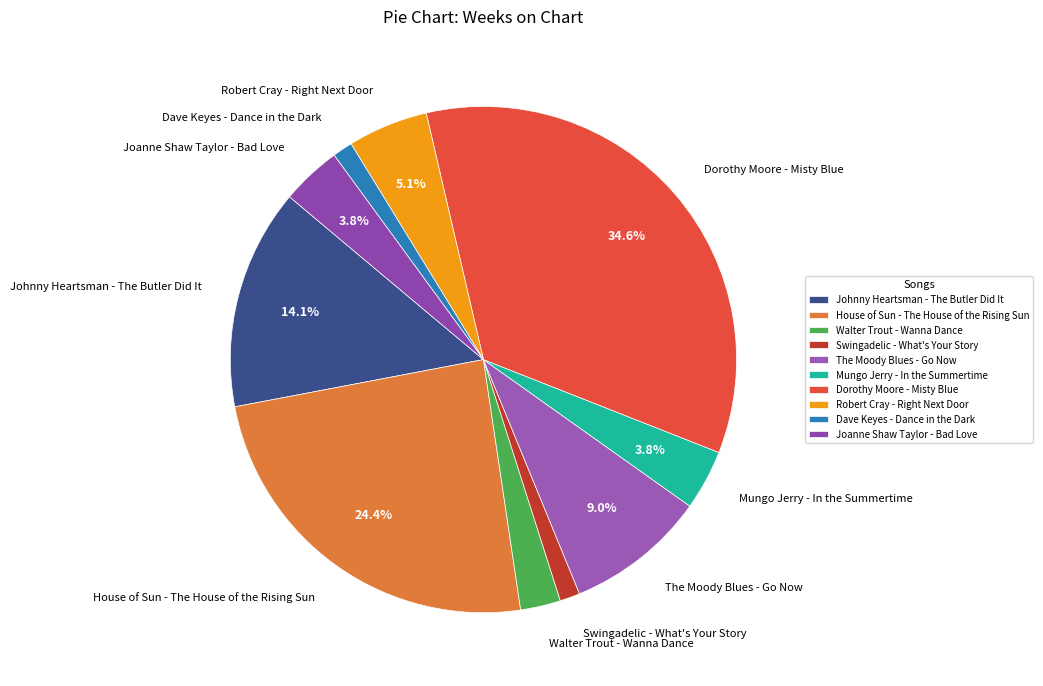

Does The Moody Blues - Go Now represent more than half of the total?

No